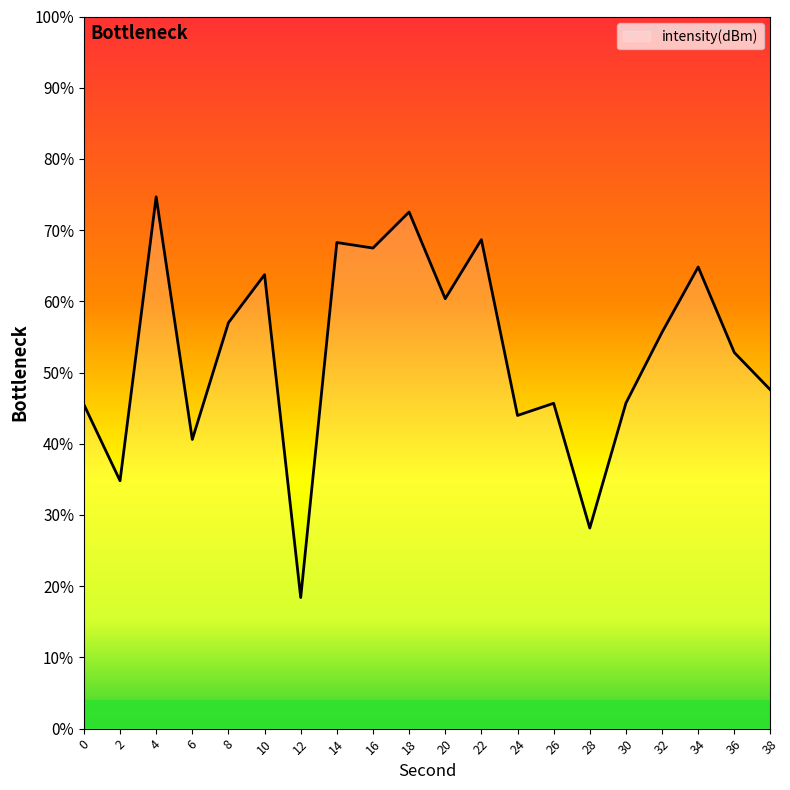

How many points are higher than both their immediate neighbors (excluding endpoints)?

7